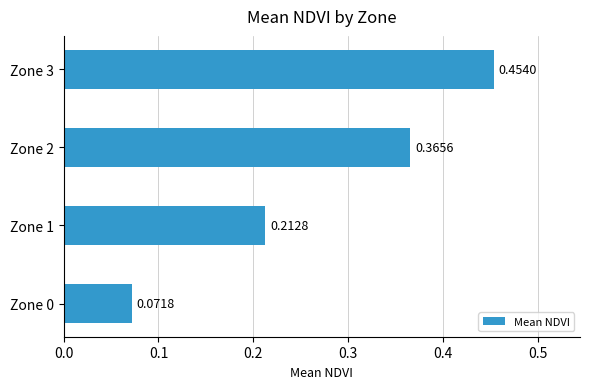

What is the sum of all values?

1.1